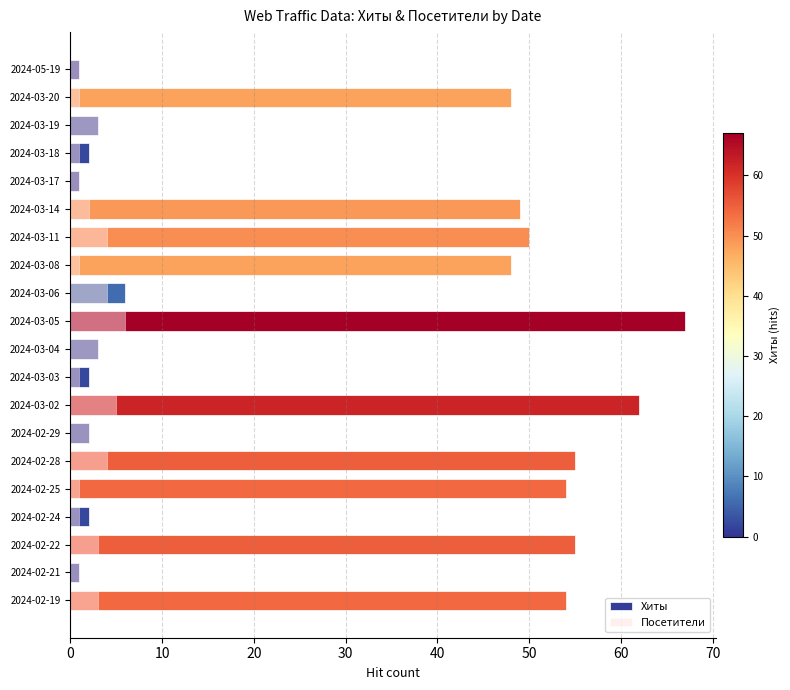

List the series in order of their overall mean, lowest first.

Посетители, Хиты